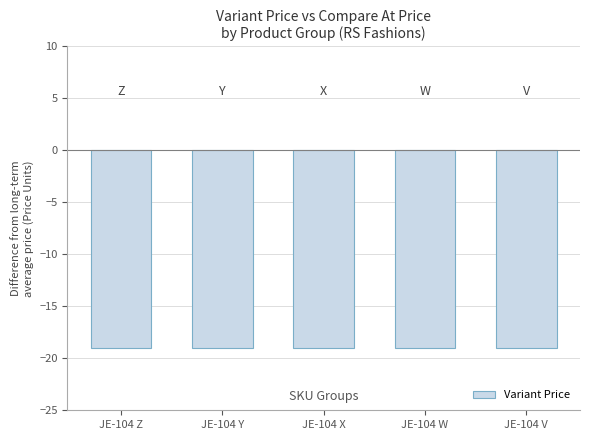

Where is Variant Price nearest to the value 17?

JE-104 Z